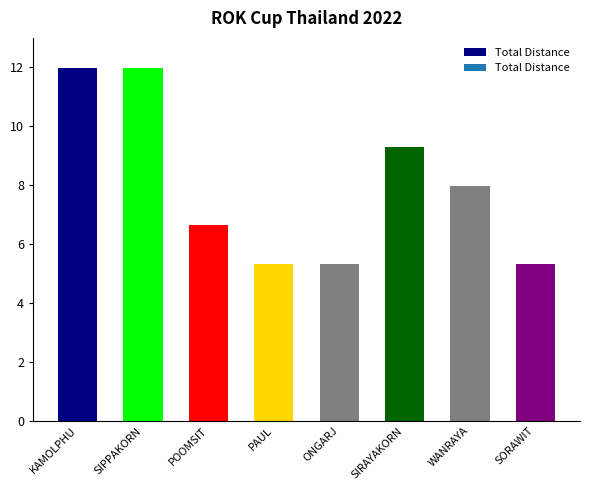

What is the average value?

8.0